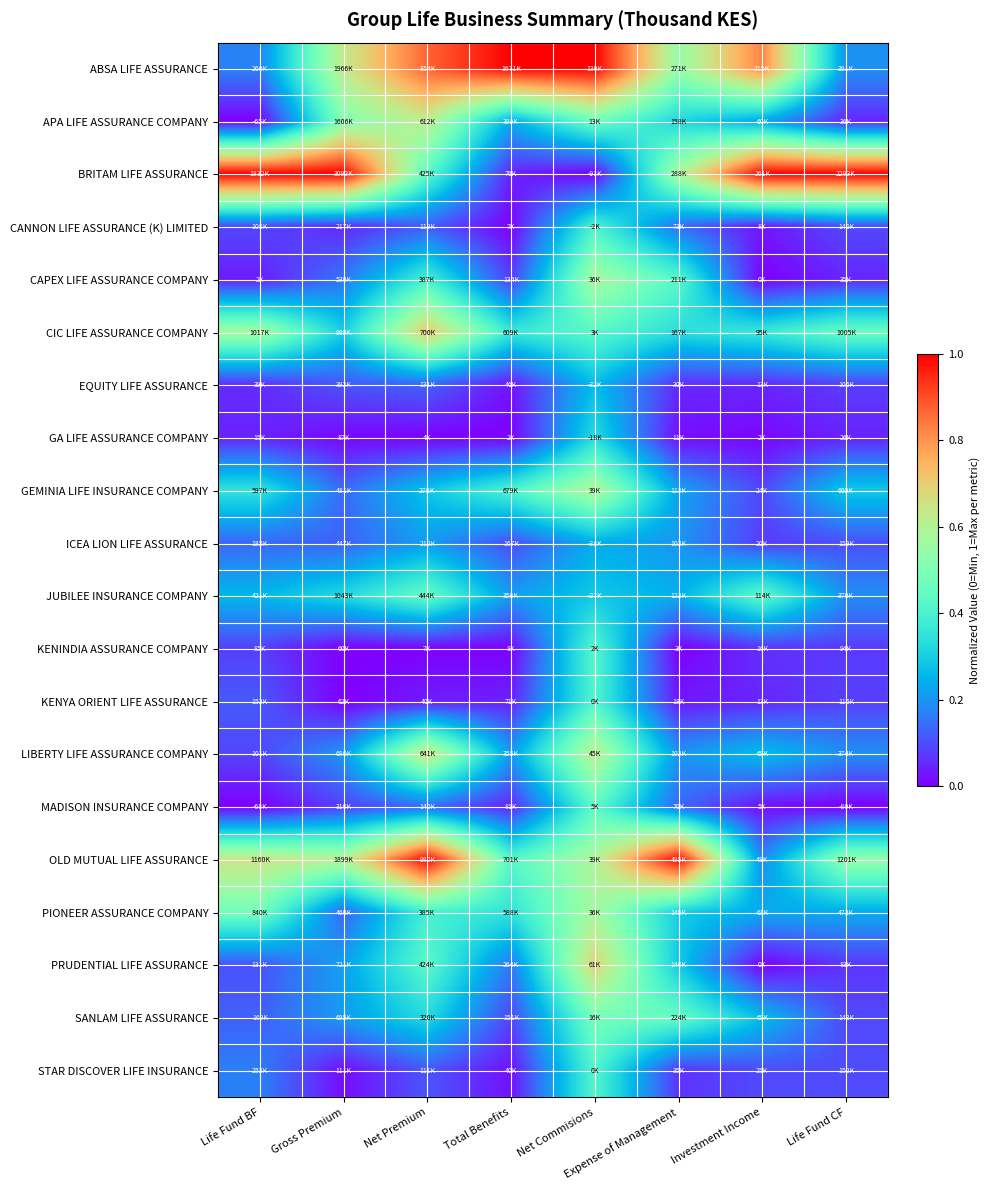

Reading left to right, list all the values displayed in this chart.

ABSA LIFE ASSURANCE: Life Fund BF=0.2	Gross Premium=0.6	Net Premium=0.9	Total Benefits=1.0	Net Commisions=1.0	Expense of Management=0.5	Investment Income=0.8	Life Fund CF=0.2
APA LIFE ASSURANCE COMPANY: Life Fund BF=0.0	Gross Premium=0.5	Net Premium=0.6	Total Benefits=0.2	Net Commisions=0.5	Expense of Management=0.3	Investment Income=0.2	Life Fund CF=0.0
BRITAM LIFE ASSURANCE: Life Fund BF=1.0	Gross Premium=1.0	Net Premium=0.4	Total Benefits=0.0	Net Commisions=0.0	Expense of Management=0.6	Investment Income=1.0	Life Fund CF=1.0
CANNON LIFE ASSURANCE (K) LIMITED: Life Fund BF=0.1	Gross Premium=0.1	Net Premium=0.1	Total Benefits=0.0	Net Commisions=0.4	Expense of Management=0.1	Investment Income=0.0	Life Fund CF=0.1
CAPEX LIFE ASSURANCE COMPANY: Life Fund BF=0.0	Gross Premium=0.2	Net Premium=0.4	Total Benefits=0.1	Net Commisions=0.6	Expense of Management=0.4	Investment Income=0.0	Life Fund CF=0.0
CIC LIFE ASSURANCE COMPANY: Life Fund BF=0.6	Gross Premium=0.3	Net Premium=0.7	Total Benefits=0.4	Net Commisions=0.4	Expense of Management=0.3	Investment Income=0.4	Life Fund CF=0.5
EQUITY LIFE ASSURANCE: Life Fund BF=0.1	Gross Premium=0.1	Net Premium=0.1	Total Benefits=0.0	Net Commisions=0.3	Expense of Management=0.1	Investment Income=0.1	Life Fund CF=0.1
GA LIFE ASSURANCE COMPANY: Life Fund BF=0.0	Gross Premium=0.0	Net Premium=0.0	Total Benefits=0.0	Net Commisions=0.3	Expense of Management=0.0	Investment Income=0.0	Life Fund CF=0.0
GEMINIA LIFE INSURANCE COMPANY: Life Fund BF=0.4	Gross Premium=0.1	Net Premium=0.3	Total Benefits=0.4	Net Commisions=0.6	Expense of Management=0.2	Investment Income=0.1	Life Fund CF=0.3
ICEA LION LIFE ASSURANCE: Life Fund BF=0.1	Gross Premium=0.1	Net Premium=0.2	Total Benefits=0.1	Net Commisions=0.2	Expense of Management=0.2	Investment Income=0.1	Life Fund CF=0.1
JUBILEE INSURANCE COMPANY: Life Fund BF=0.3	Gross Premium=0.3	Net Premium=0.5	Total Benefits=0.2	Net Commisions=0.3	Expense of Management=0.2	Investment Income=0.4	Life Fund CF=0.2
KENINDIA ASSURANCE COMPANY: Life Fund BF=0.1	Gross Premium=0.0	Net Premium=0.0	Total Benefits=0.0	Net Commisions=0.4	Expense of Management=0.0	Investment Income=0.1	Life Fund CF=0.1
KENYA ORIENT LIFE ASSURANCE: Life Fund BF=0.1	Gross Premium=0.0	Net Premium=0.0	Total Benefits=0.0	Net Commisions=0.4	Expense of Management=0.0	Investment Income=0.0	Life Fund CF=0.1
LIBERTY LIFE ASSURANCE COMPANY: Life Fund BF=0.1	Gross Premium=0.2	Net Premium=0.7	Total Benefits=0.2	Net Commisions=0.6	Expense of Management=0.2	Investment Income=0.3	Life Fund CF=0.2
MADISON INSURANCE COMPANY: Life Fund BF=0.0	Gross Premium=0.1	Net Premium=0.1	Total Benefits=0.0	Net Commisions=0.4	Expense of Management=0.1	Investment Income=0.0	Life Fund CF=0.0
OLD MUTUAL LIFE ASSURANCE: Life Fund BF=0.6	Gross Premium=0.6	Net Premium=1.0	Total Benefits=0.4	Net Commisions=0.6	Expense of Management=1.0	Investment Income=0.2	Life Fund CF=0.5
PIONEER ASSURANCE COMPANY: Life Fund BF=0.5	Gross Premium=0.1	Net Premium=0.4	Total Benefits=0.4	Net Commisions=0.6	Expense of Management=0.3	Investment Income=0.2	Life Fund CF=0.2
PRUDENTIAL LIFE ASSURANCE: Life Fund BF=0.1	Gross Premium=0.2	Net Premium=0.4	Total Benefits=0.2	Net Commisions=0.7	Expense of Management=0.3	Investment Income=0.0	Life Fund CF=0.1
SANLAM LIFE ASSURANCE: Life Fund BF=0.1	Gross Premium=0.2	Net Premium=0.3	Total Benefits=0.1	Net Commisions=0.5	Expense of Management=0.4	Investment Income=0.3	Life Fund CF=0.1
STAR DISCOVER LIFE INSURANCE: Life Fund BF=0.2	Gross Premium=0.0	Net Premium=0.1	Total Benefits=0.0	Net Commisions=0.4	Expense of Management=0.1	Investment Income=0.1	Life Fund CF=0.1